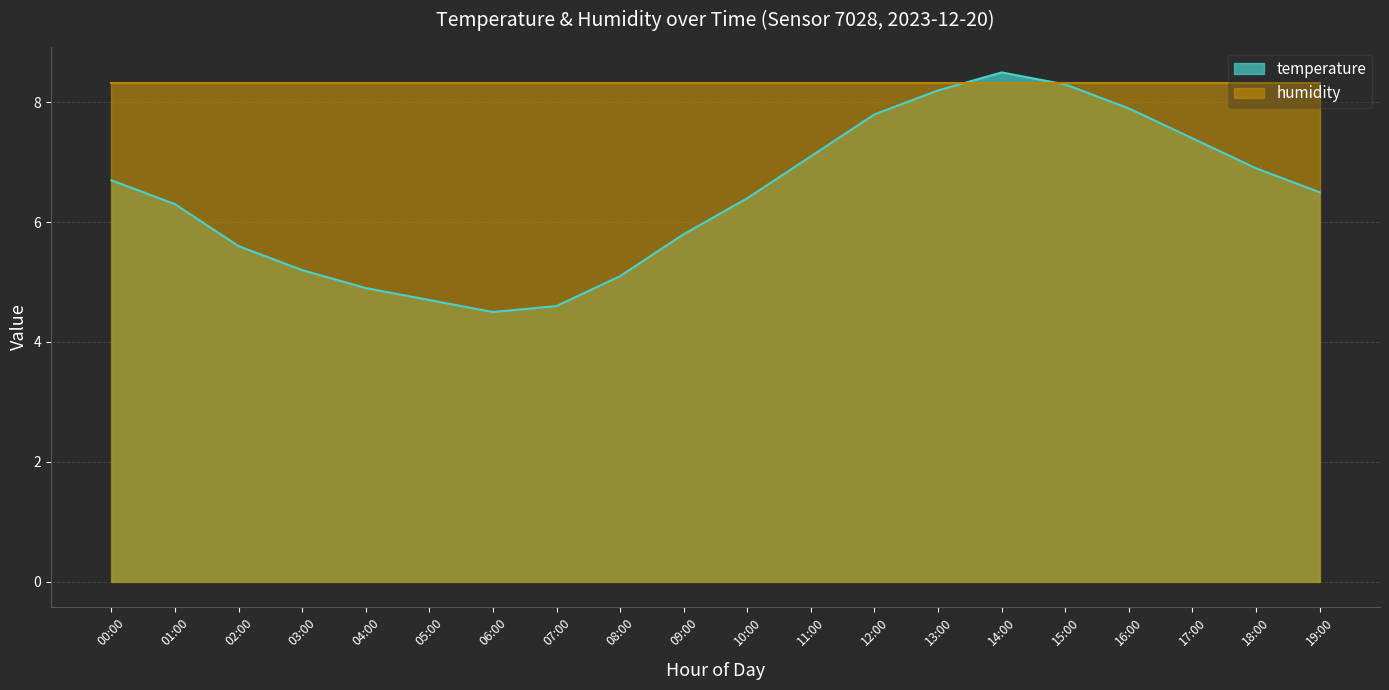

Where is the first local maximum?

14:00